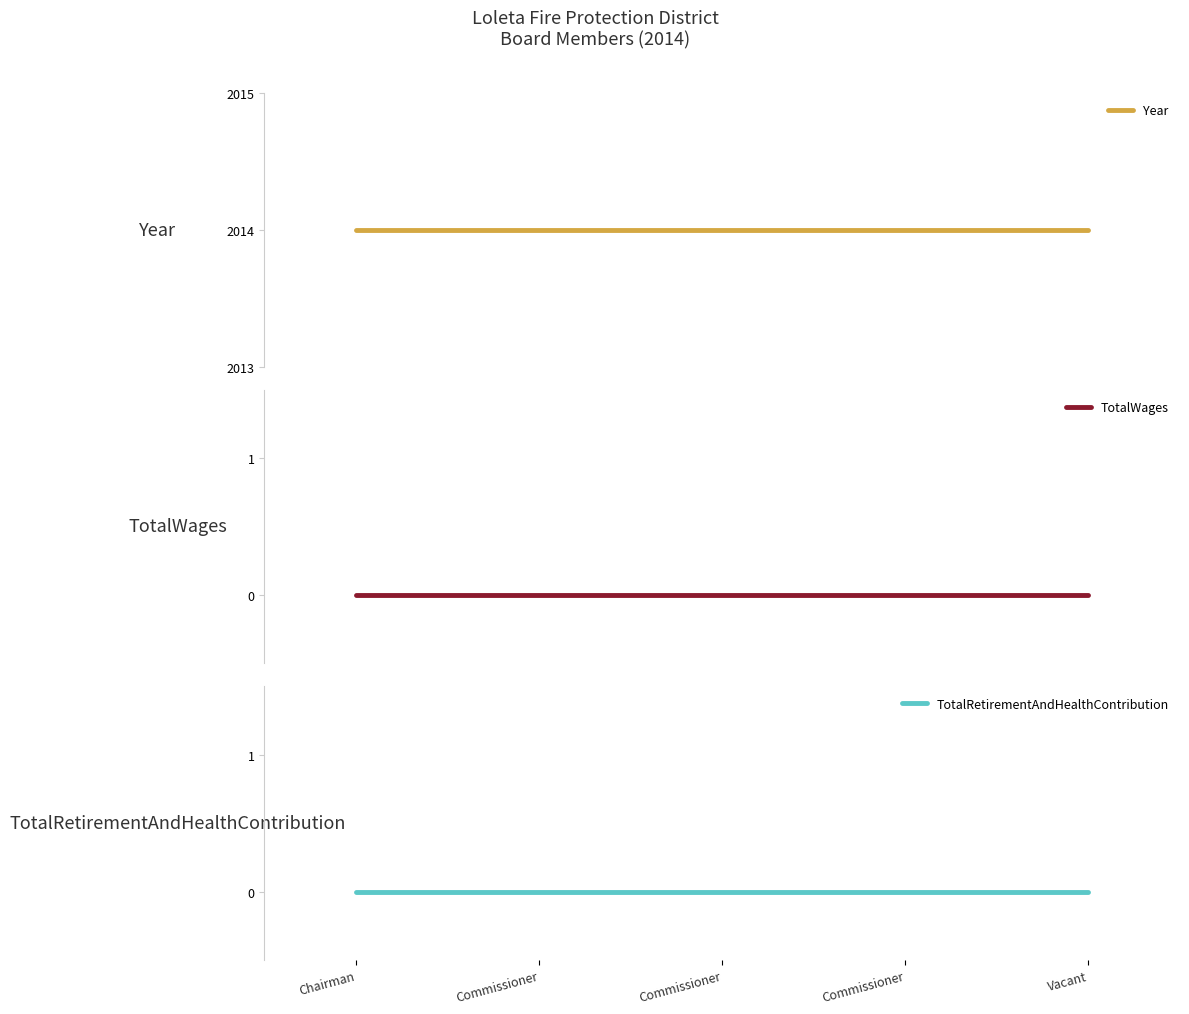

Where is TotalRetirementAndHealthContribution nearest to the value 0?

Chairman